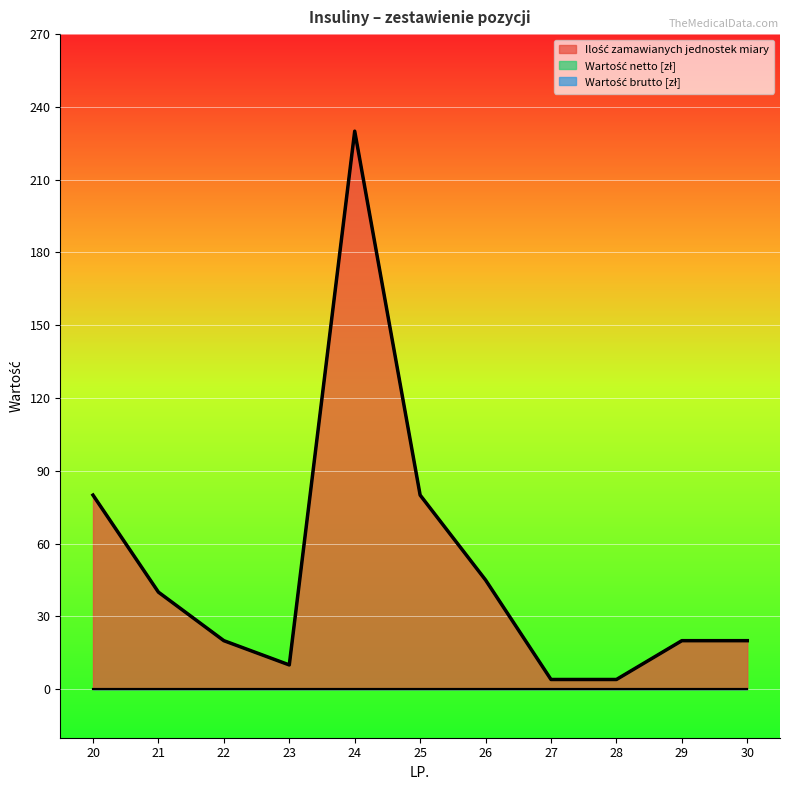

Count the number of categories in the chart.

11